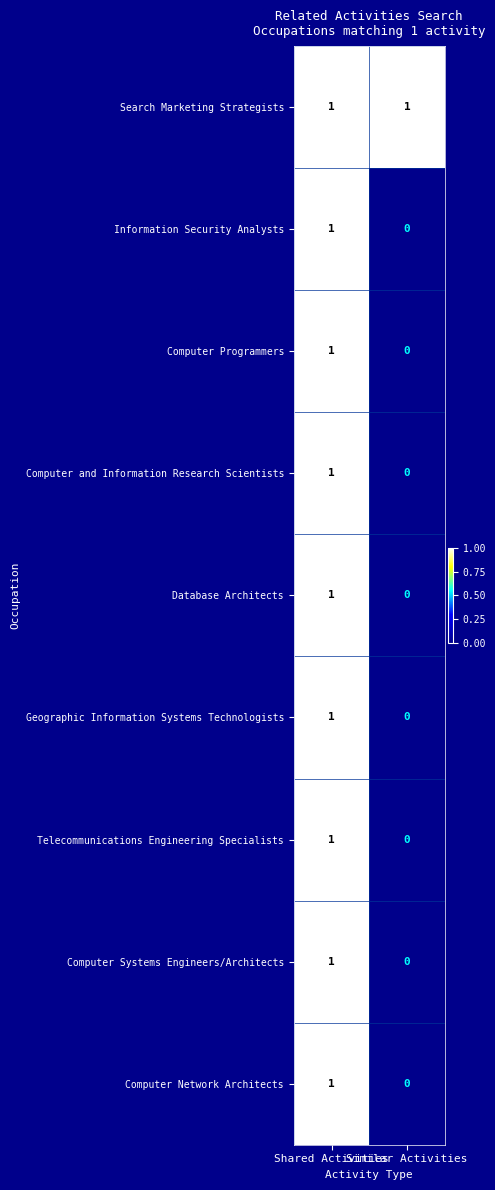

Which series has the largest total across all categories?

Search Marketing Strategists